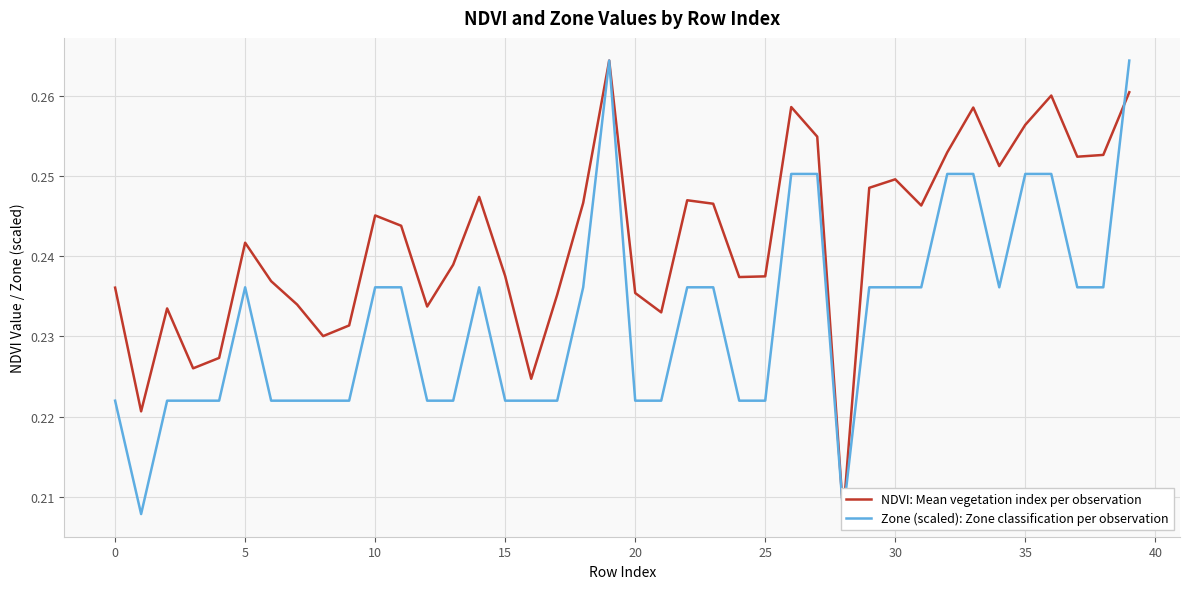

What is the total value across all series at 29?

0.5